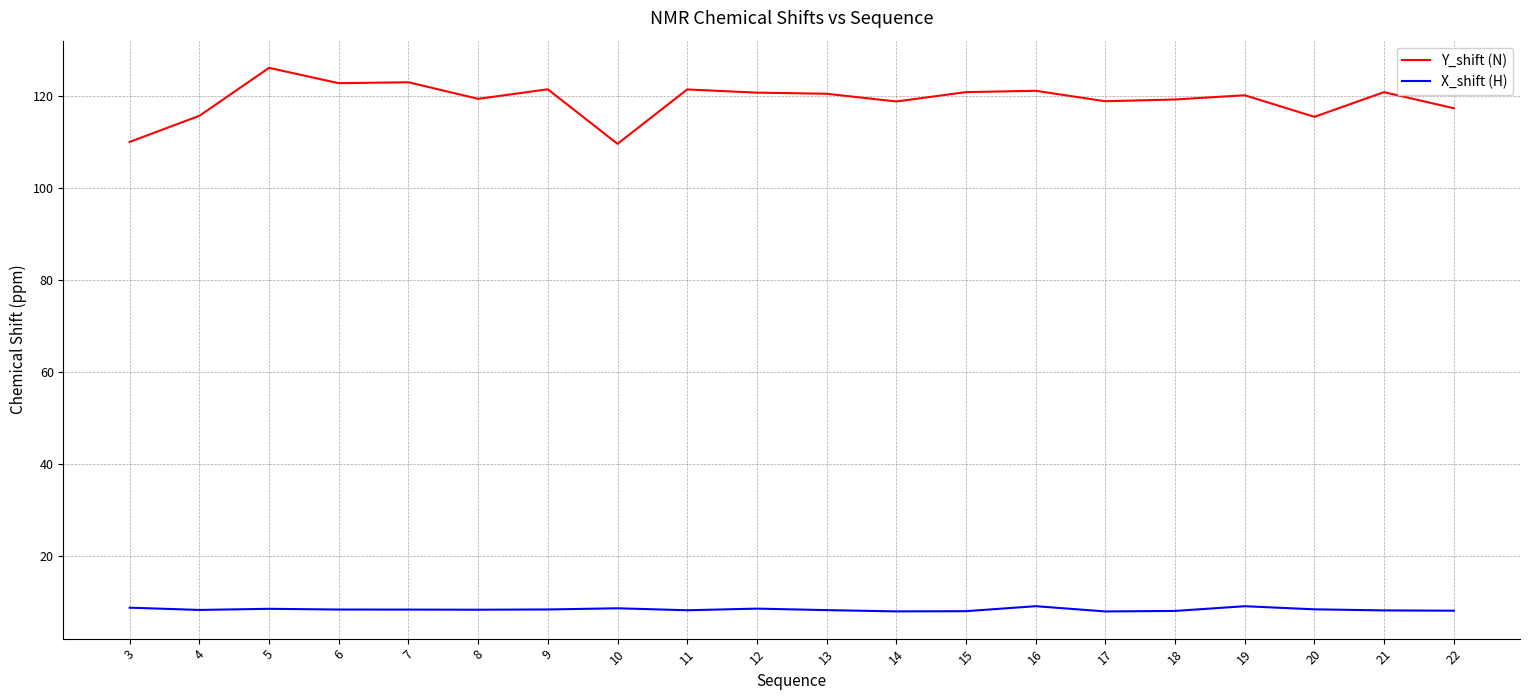

The X_shift (H) series shows 8.2 at 4. True or false?

True